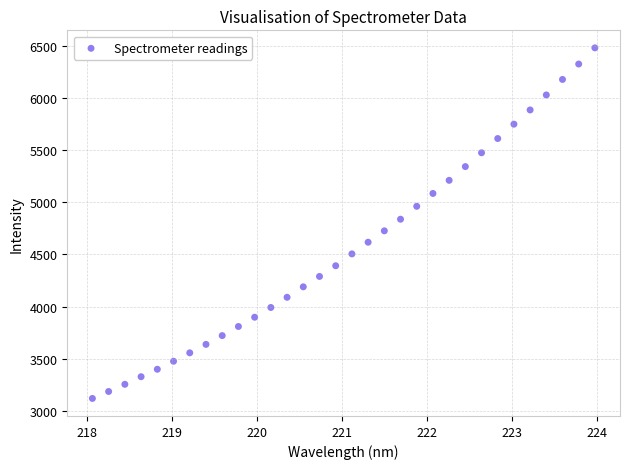

What is the range of X values (max minus min)?

5.9